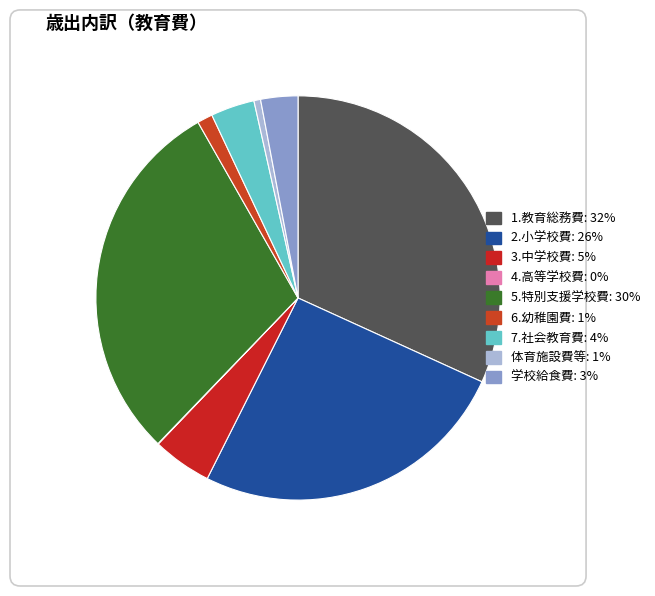

Is it true that 3.中学校費 is 16% of the pie?

False